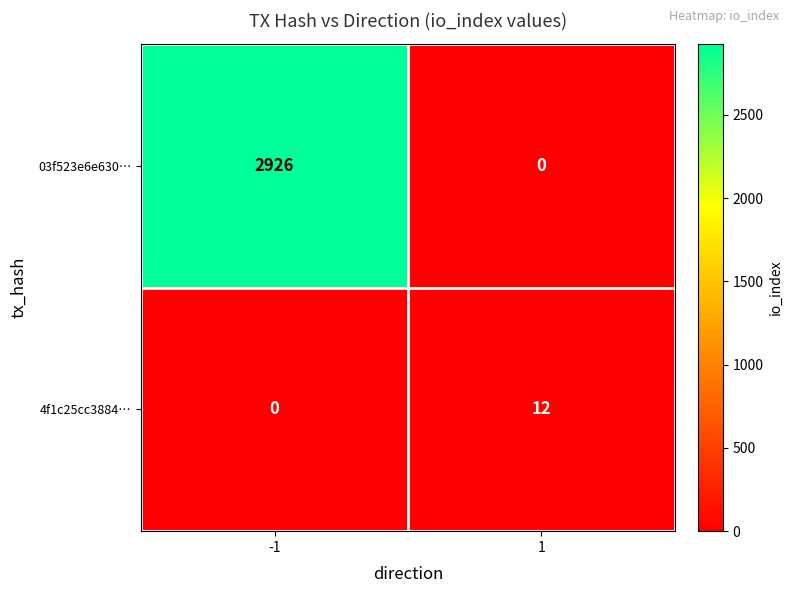

What is the difference between the highest and lowest values at -1?

2926